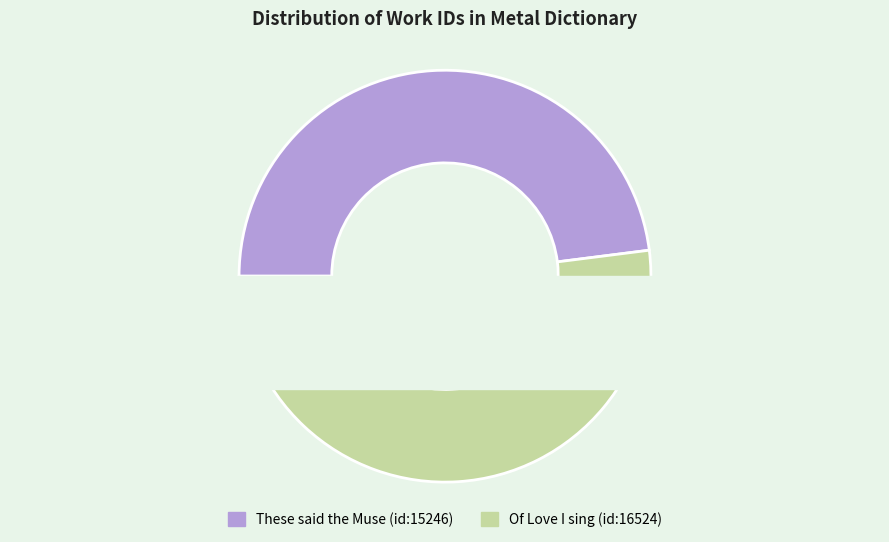

Which slice is the largest?

Of Love I sing (id:16524)